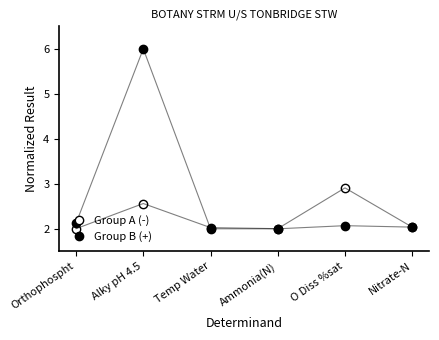

What is the average value of the Group B (+) series?

2.7